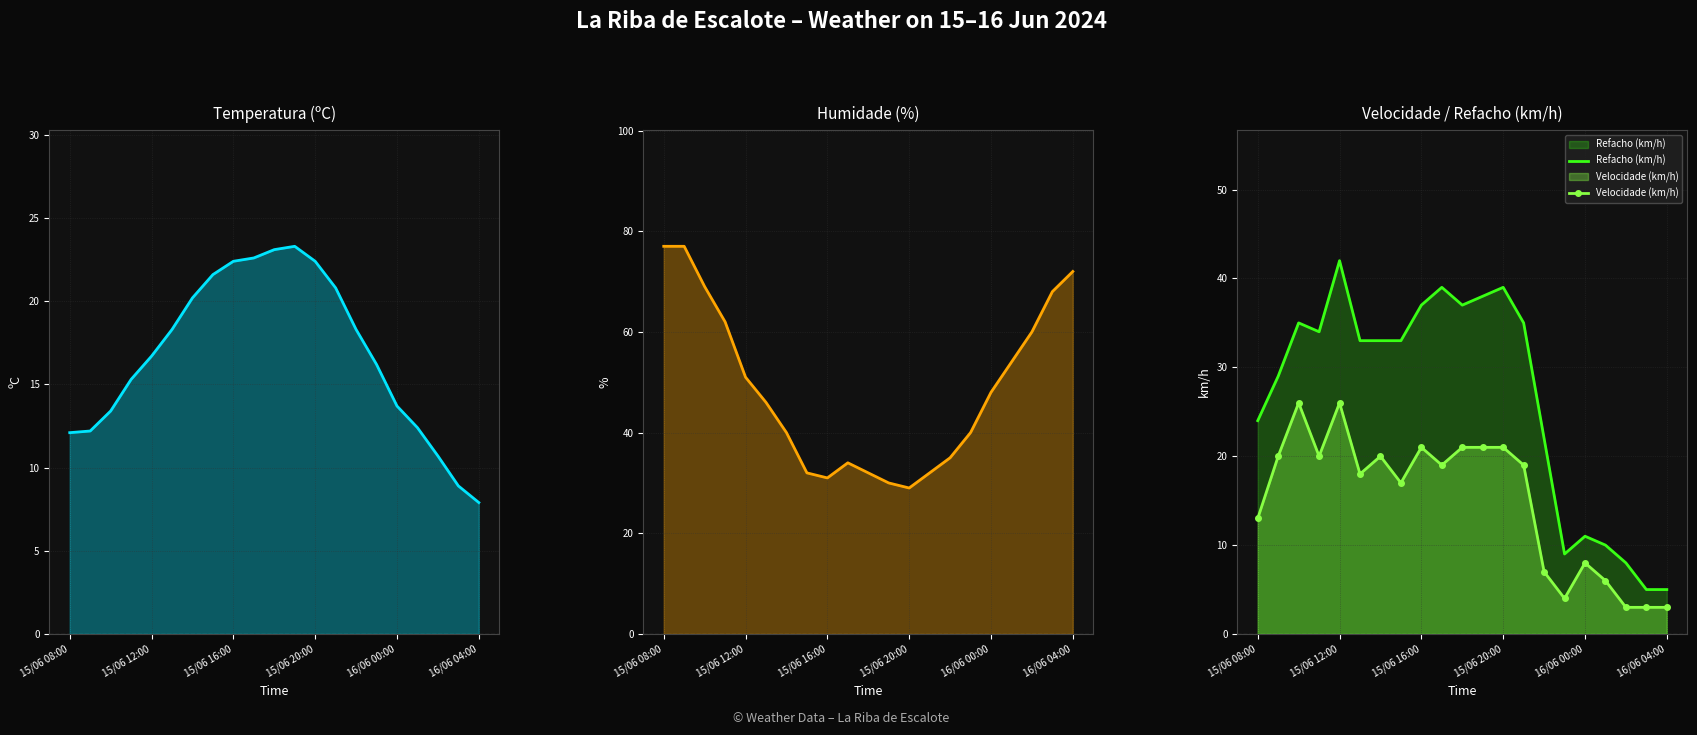

What is the minimum value shown in the chart?

3.0